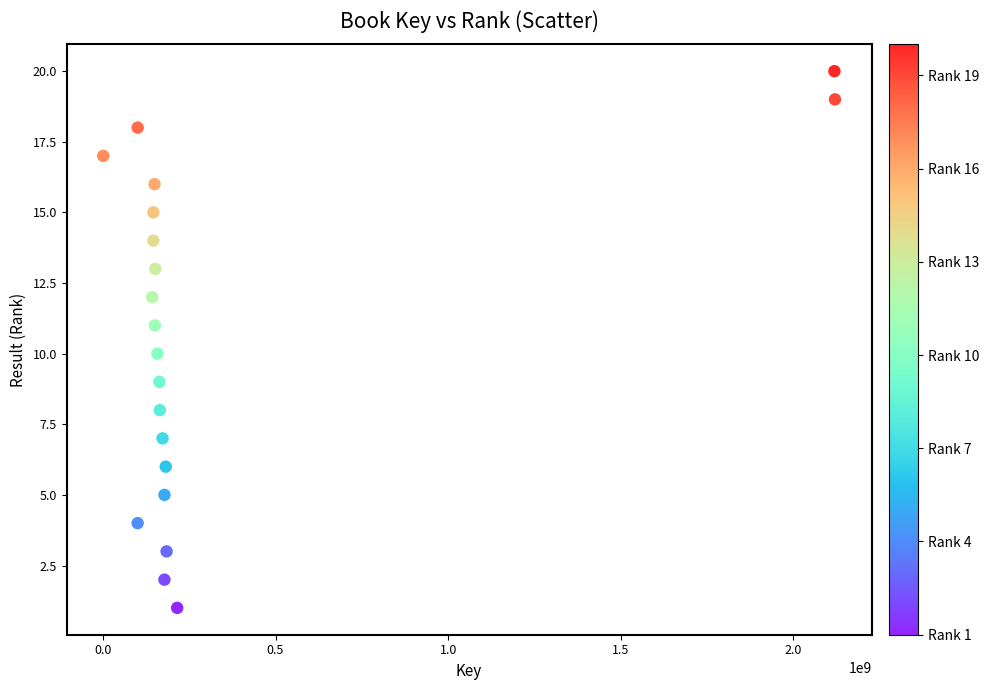

What is the range of X values (max minus min)?

2119105233